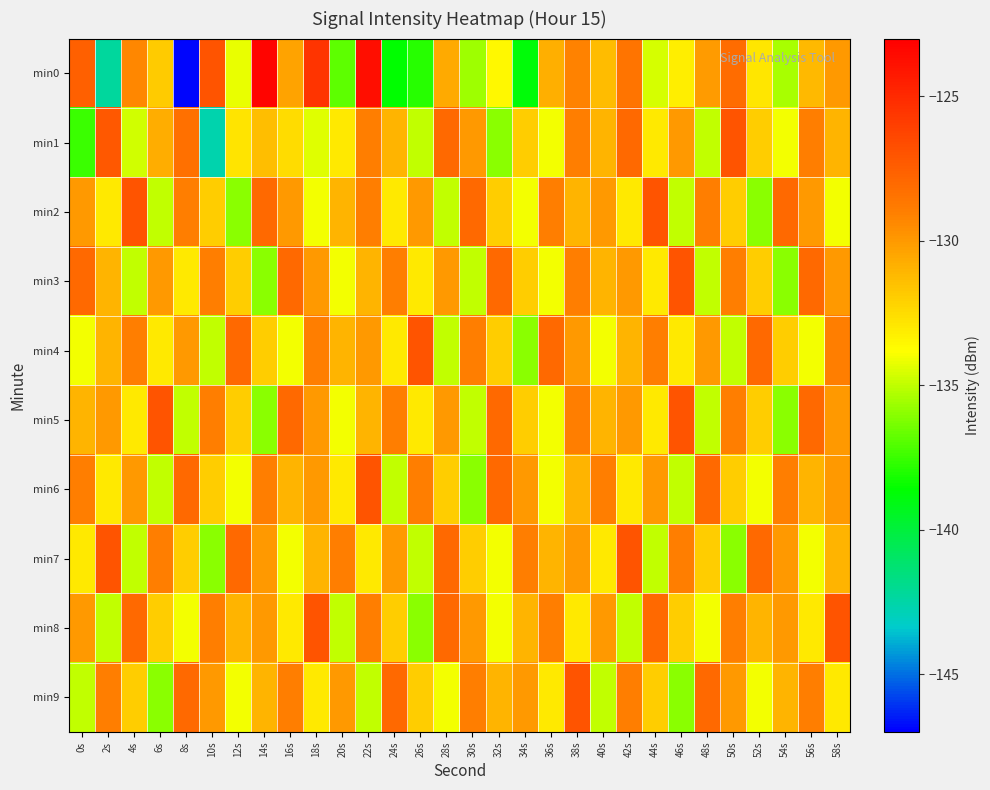

Count the number of data series in this chart.

10